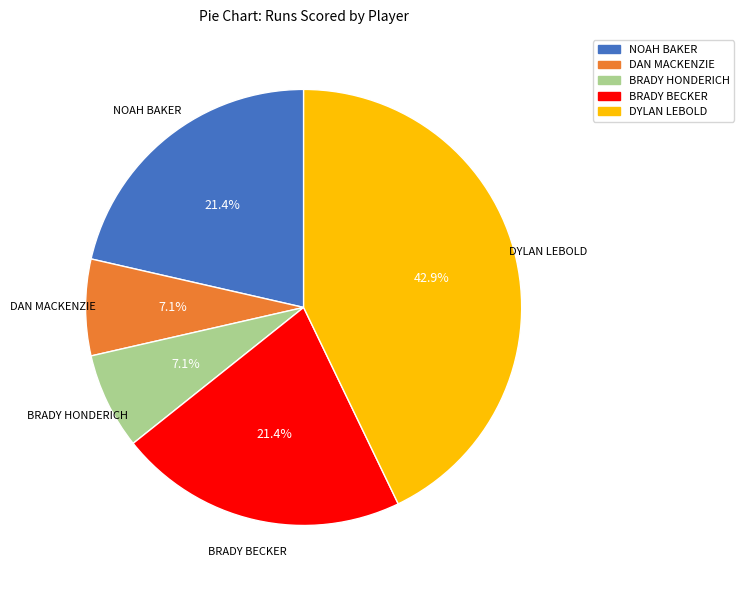

How much of the chart is everything except DYLAN LEBOLD?

57.1%